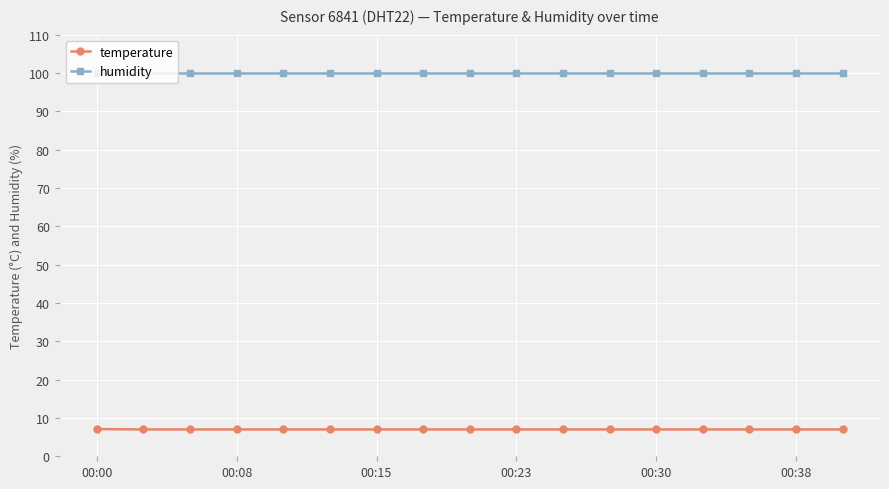

True or false: humidity and temperature intersect in this chart.

False